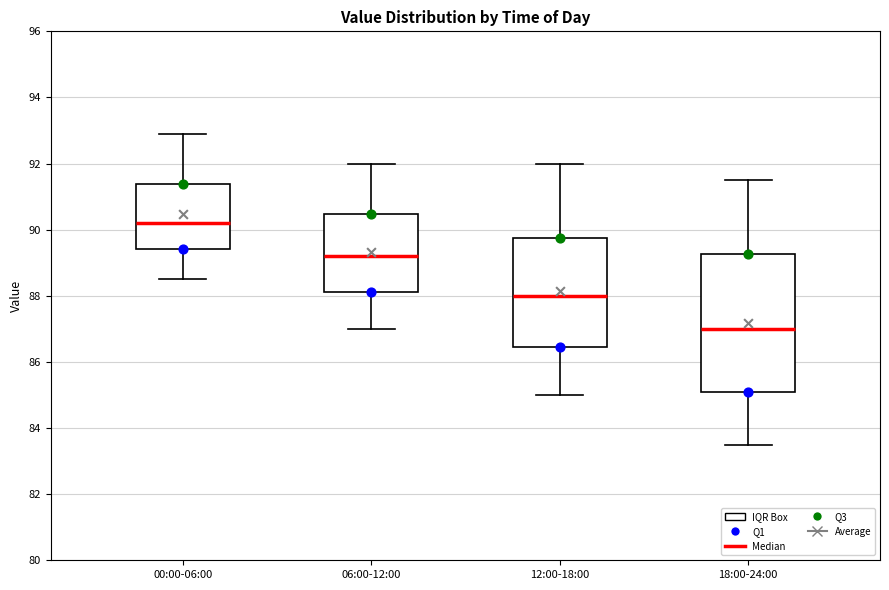

Comparing the boxes themselves (not the whiskers), which one is the tallest?

18:00-24:00